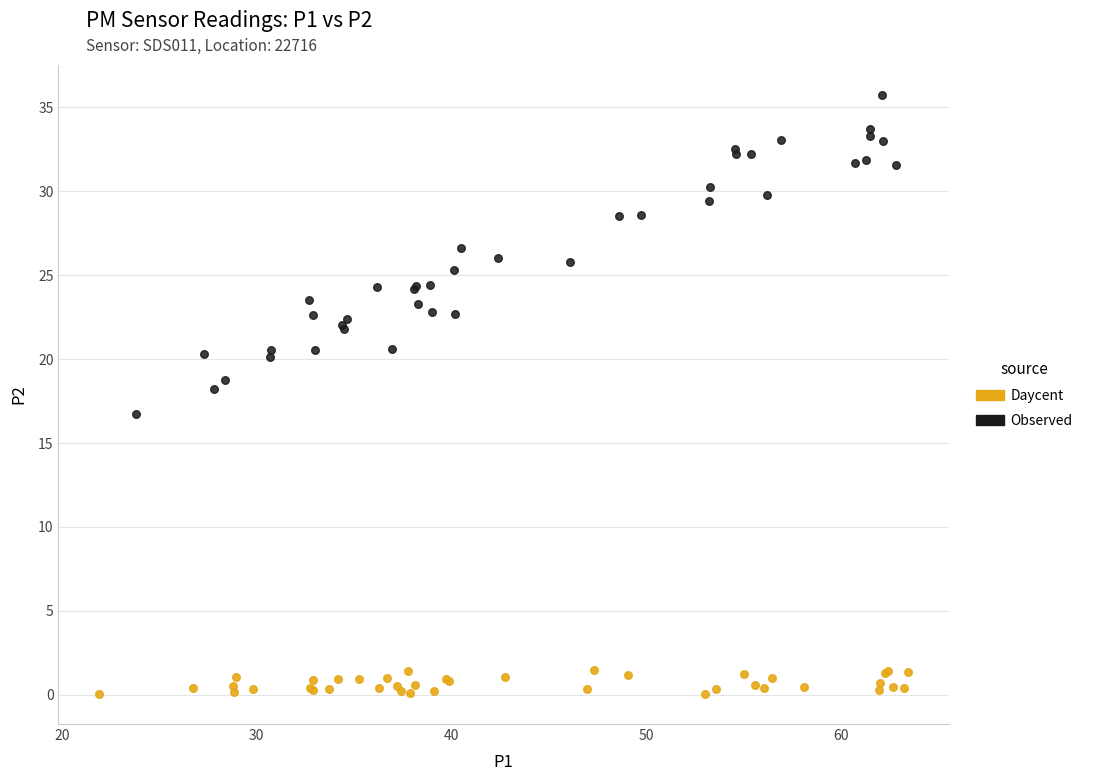

Which series reaches the minimum Y coordinate?

Daycent